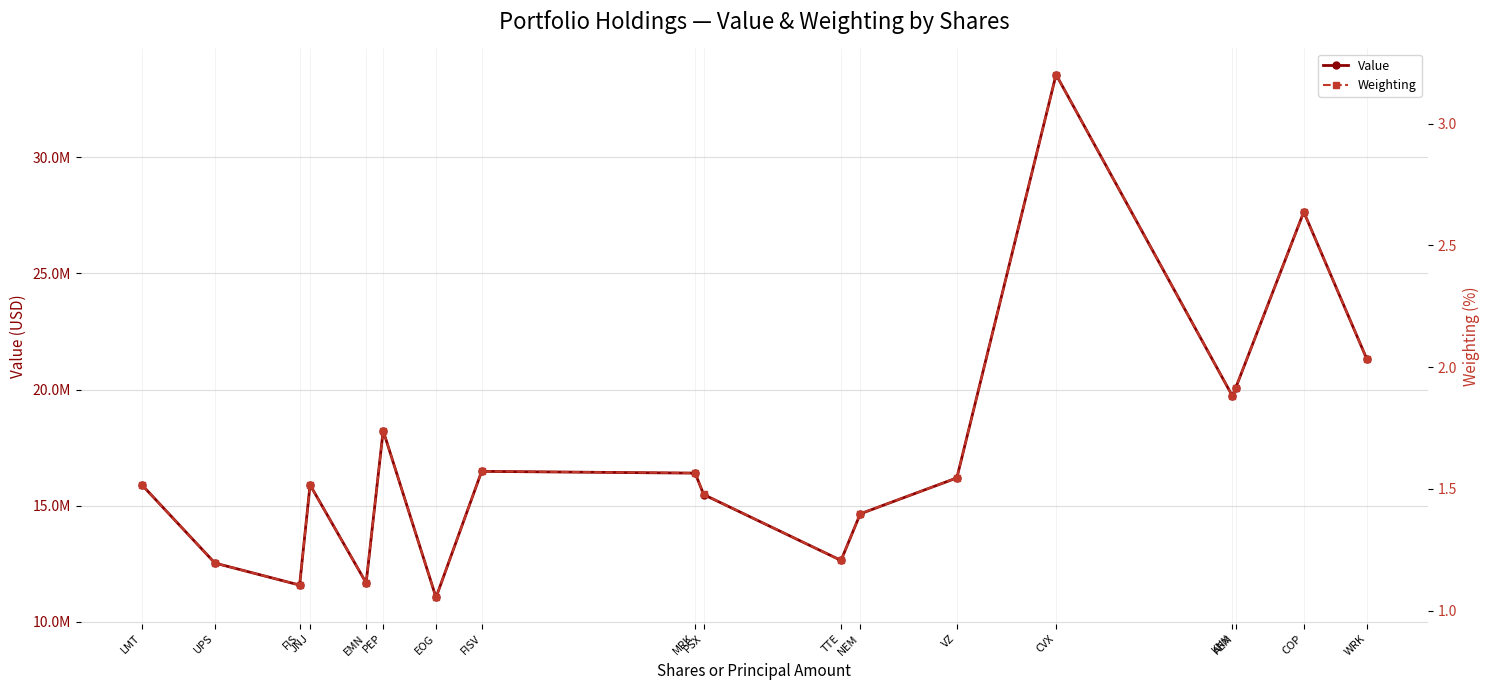

At which label does Value first exceed 16197000?

PEP